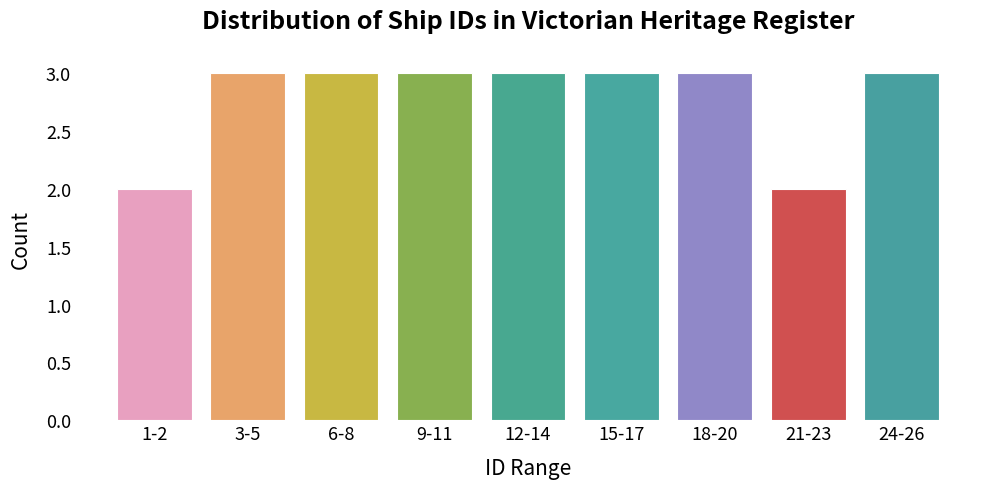

Reading right to left, what are all the values shown in this chart?

24-26=3	21-23=2	18-20=3	15-17=3	12-14=3	9-11=3	6-8=3	3-5=3	1-2=2